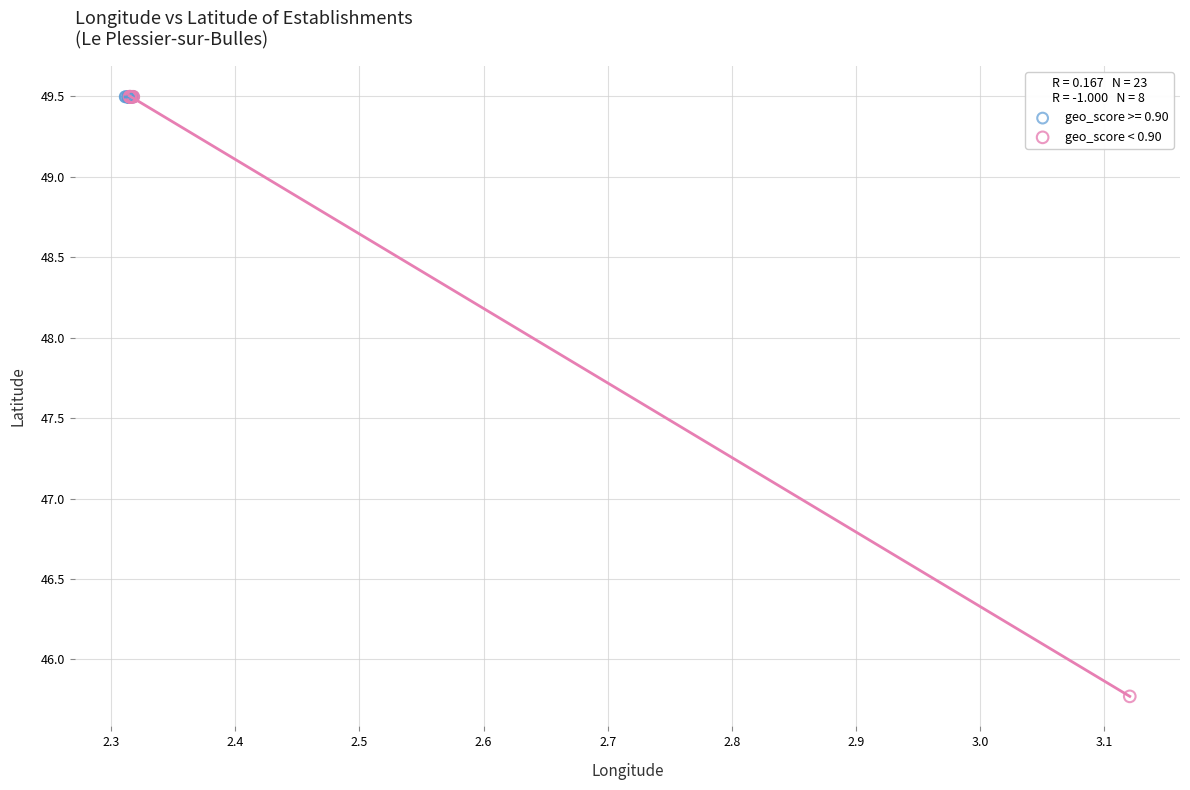

Which series has the widest spread of Y values?

geo_score < 0.90